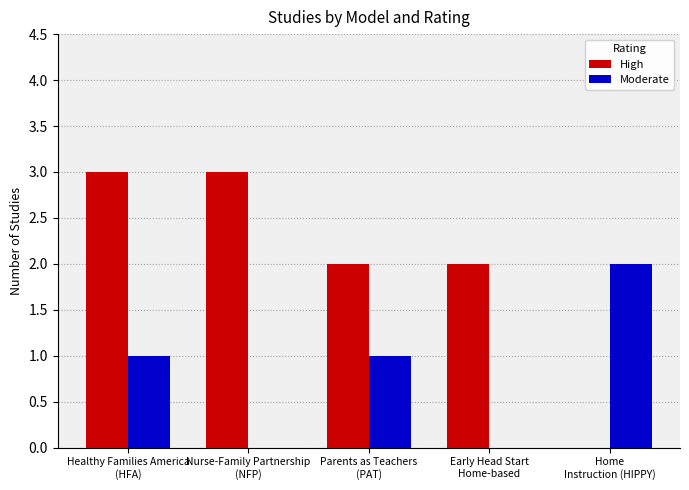

Is the value of Moderate at Nurse-Family Partnership
(NFP) greater than the value of High at Healthy Families America
(HFA)?

No